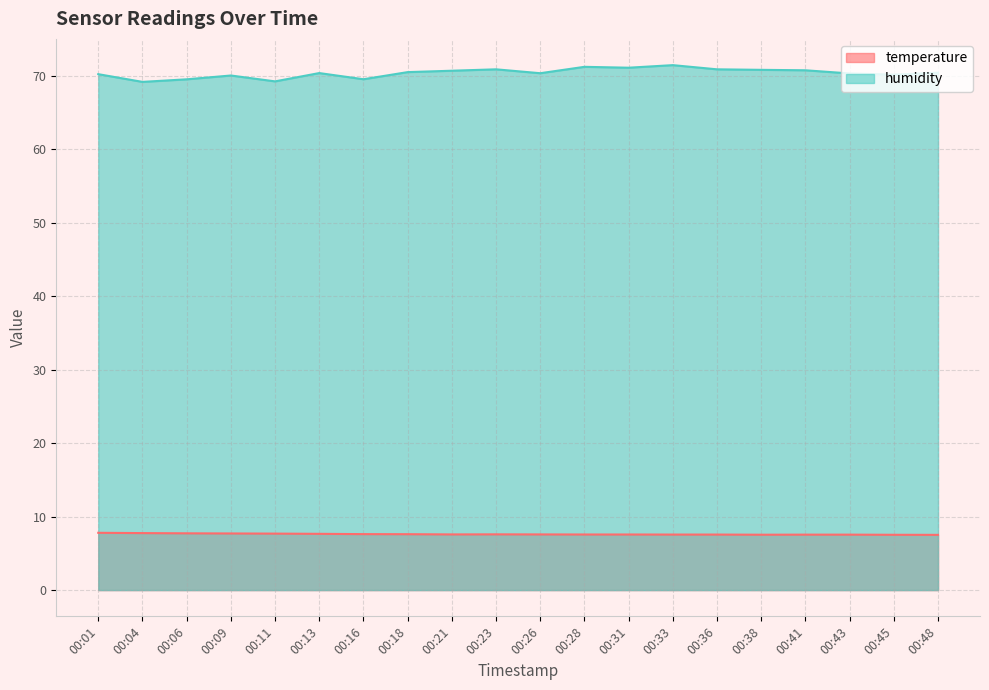

What are all the series names shown in the legend?

temperature, humidity